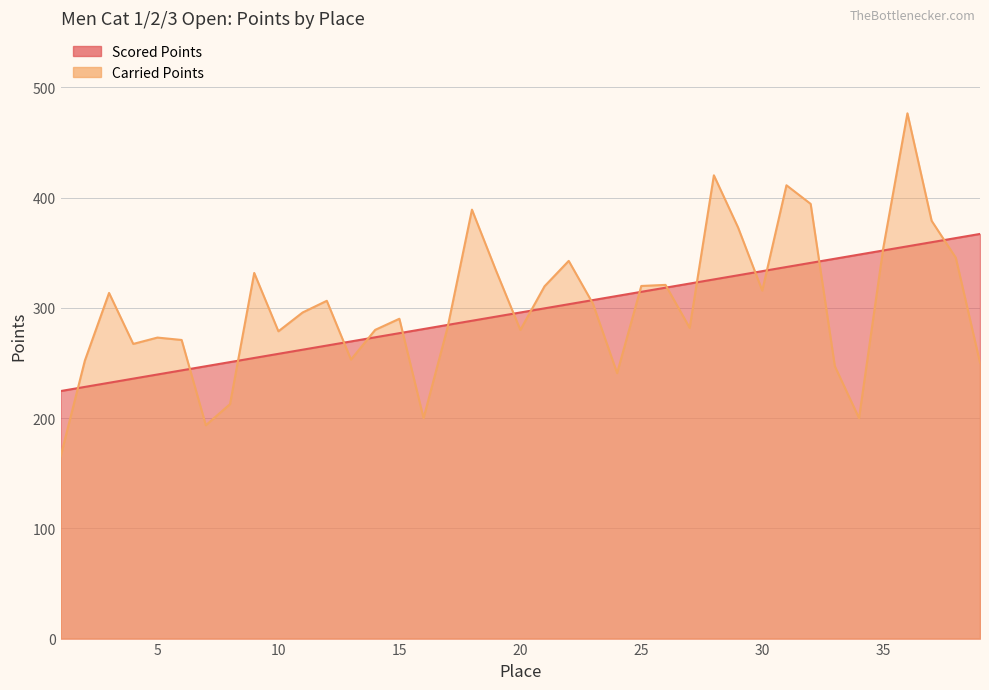

What is the maximum value shown in the chart?

476.5